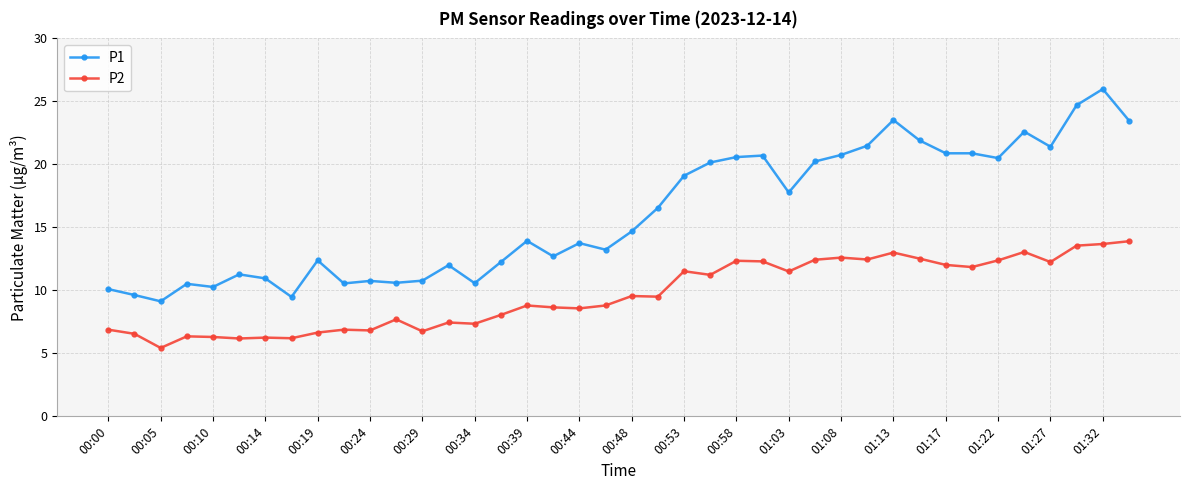

How many lines are shown in the chart?

2